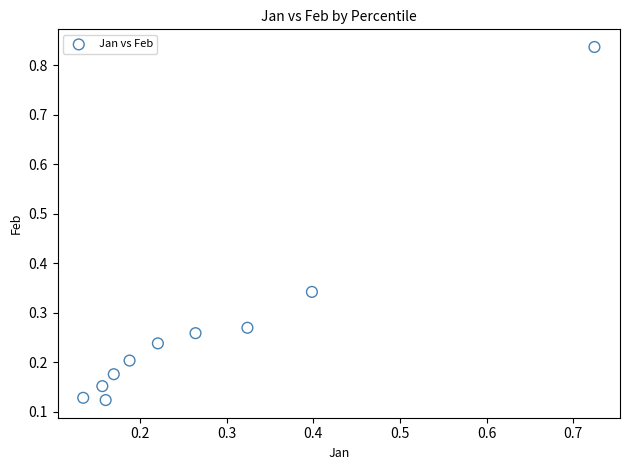

What is the range of X values (max minus min)?

0.6